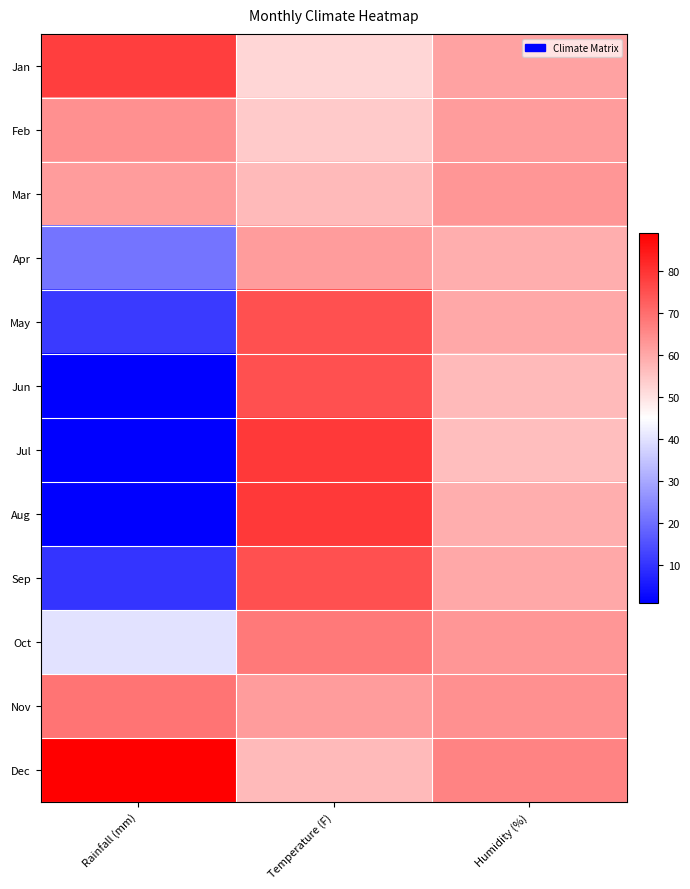

What is the difference between the highest and lowest values at Temperature (F)?

27